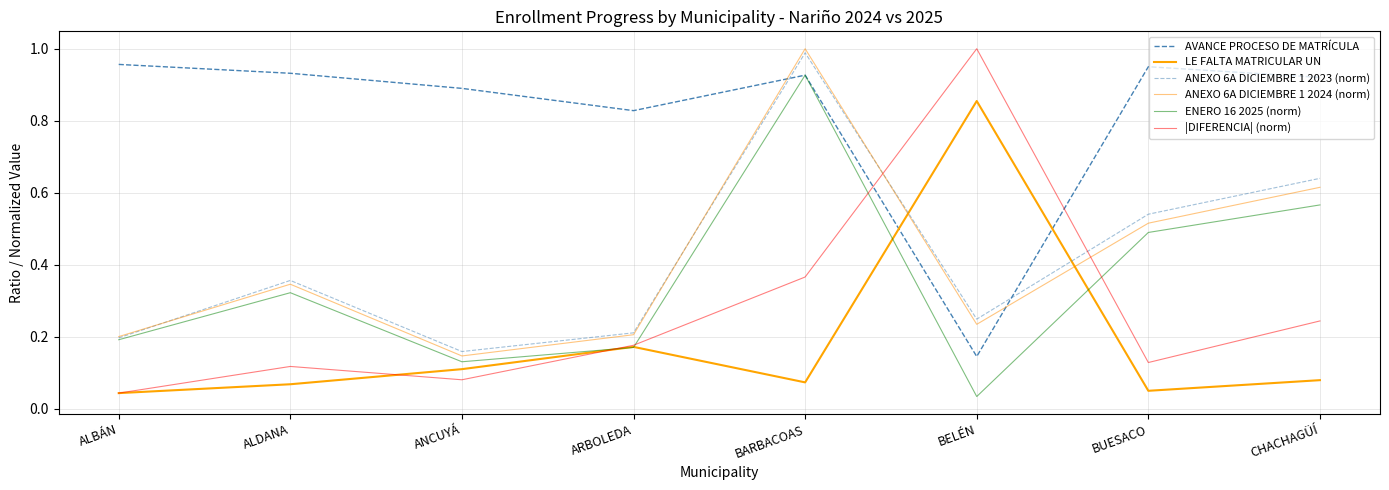

Rank the categories by |DIFERENCIA| (norm) value from lowest to highest.

ALBÁN, ANCUYÁ, ALDANA, BUESACO, ARBOLEDA, CHACHAGÜÍ, BARBACOAS, BELÉN